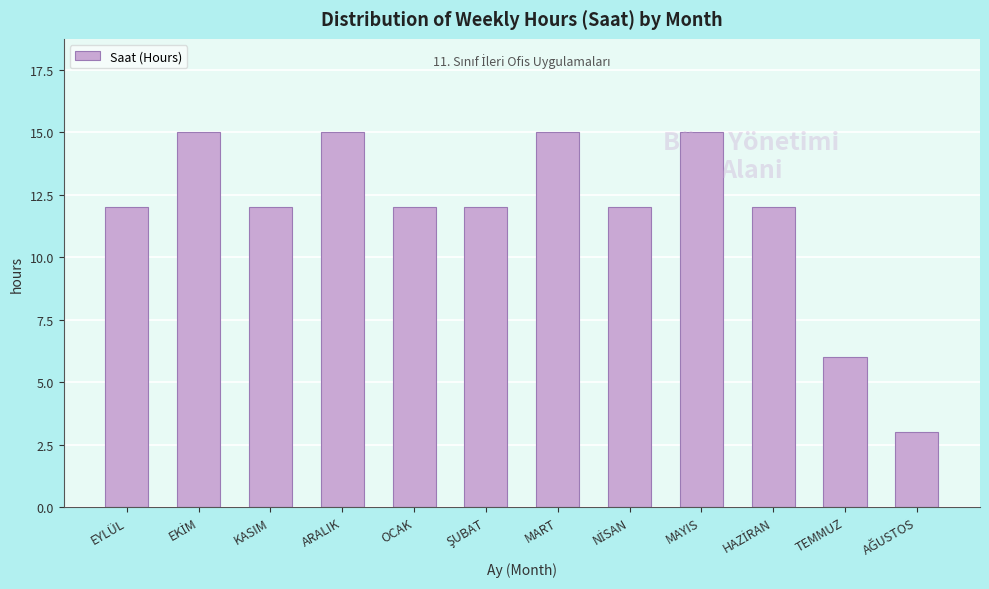

What is the label of the 8th bar from the right?

OCAK